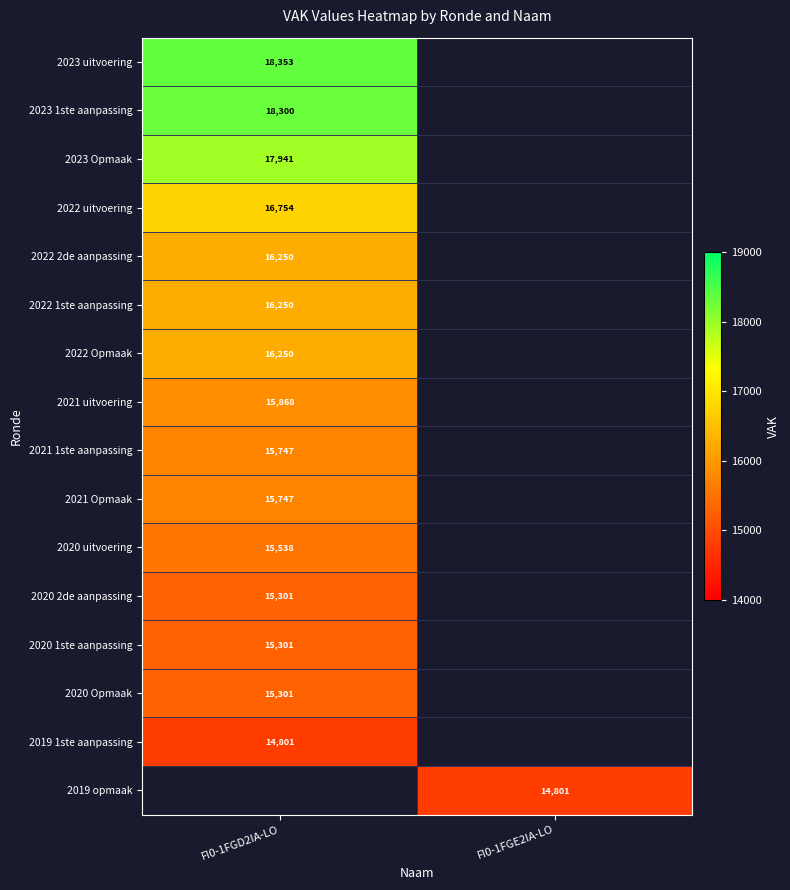

The 2021 Opmaak series shows 15747 at FI0-1FGD2IA-LO. True or false?

True